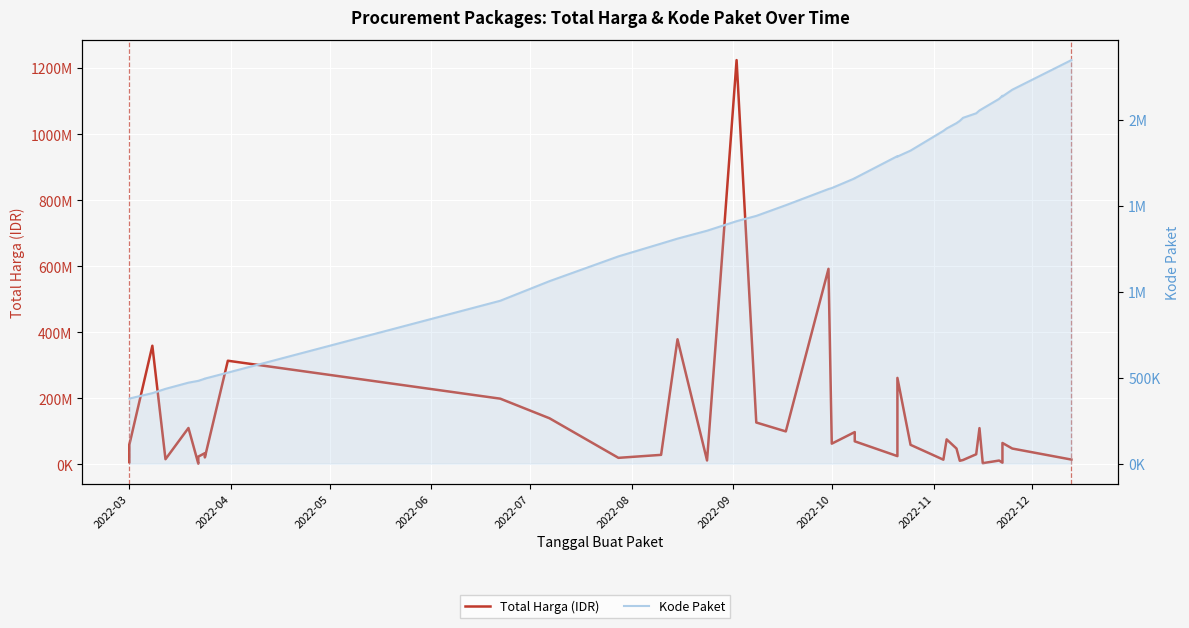

What is the label of the 35th point from the right?

2022-08